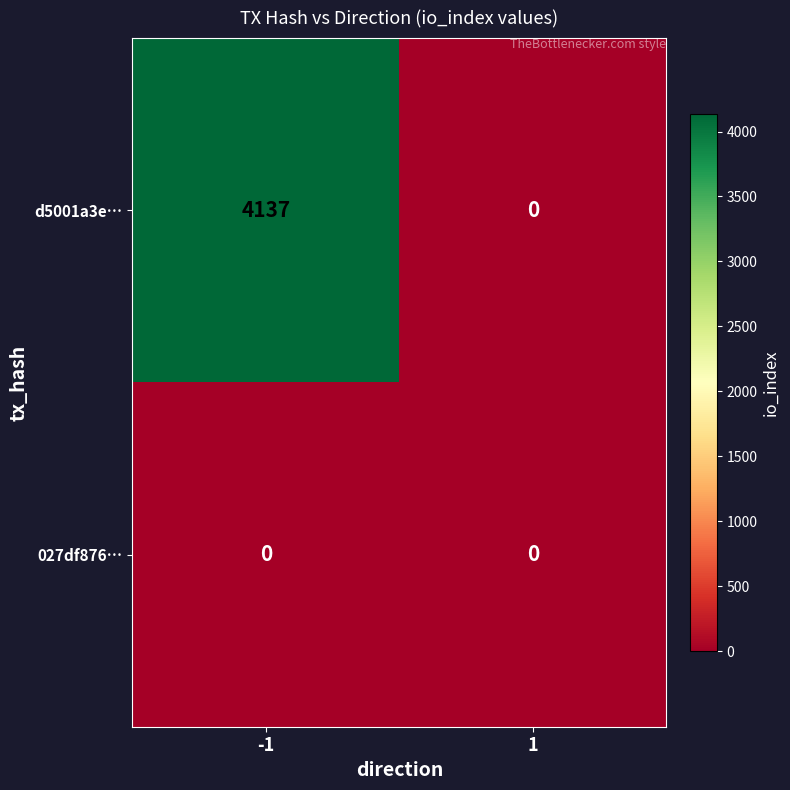

What is the difference between the d5001a3e… values at 1 and -1?

4137